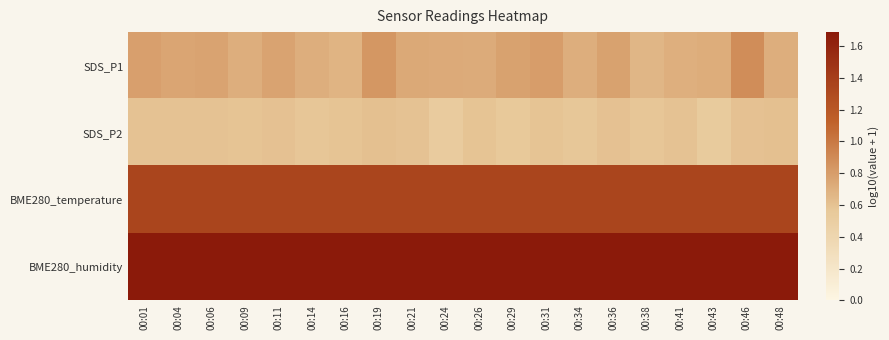

At how many categories does at least one series exceed 0?

20